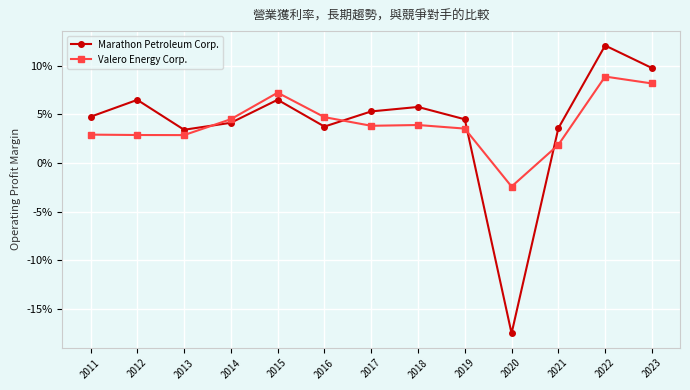

Is this an area chart (filled region under the line)?

No